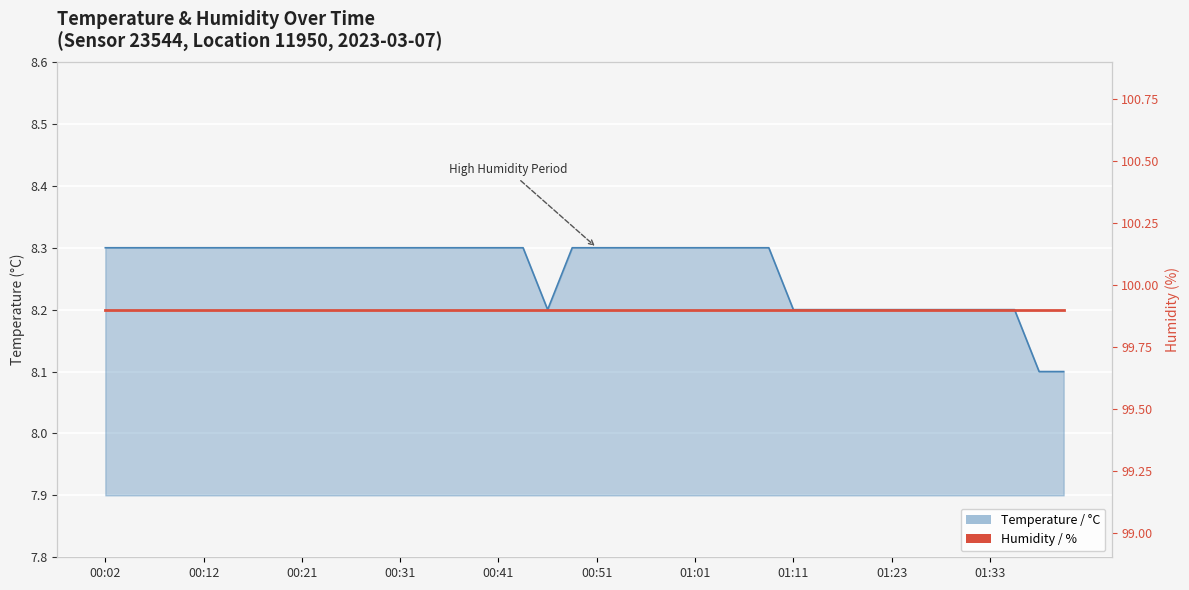

What is the maximum value shown in the chart?

8.3